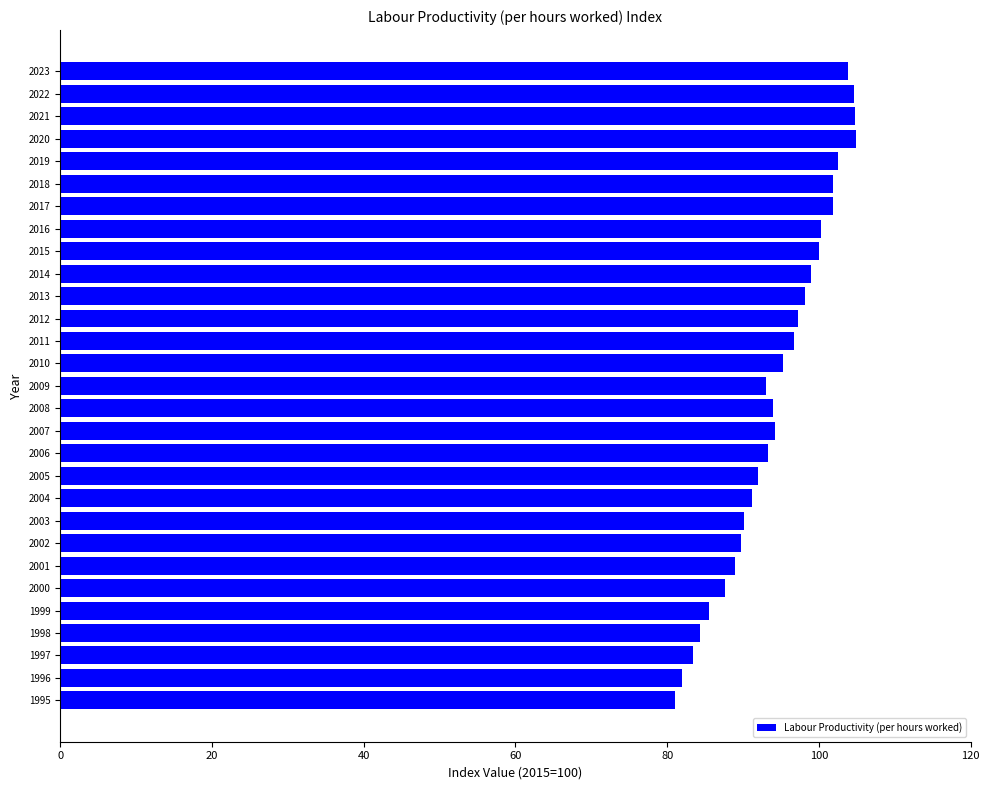

What is the change in value from 1999 to 2020?

+19.3